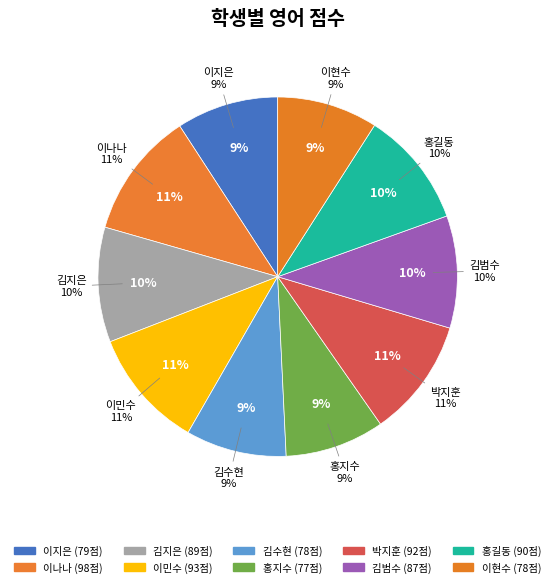

To the nearest percent, what is the average slice percentage?

10%